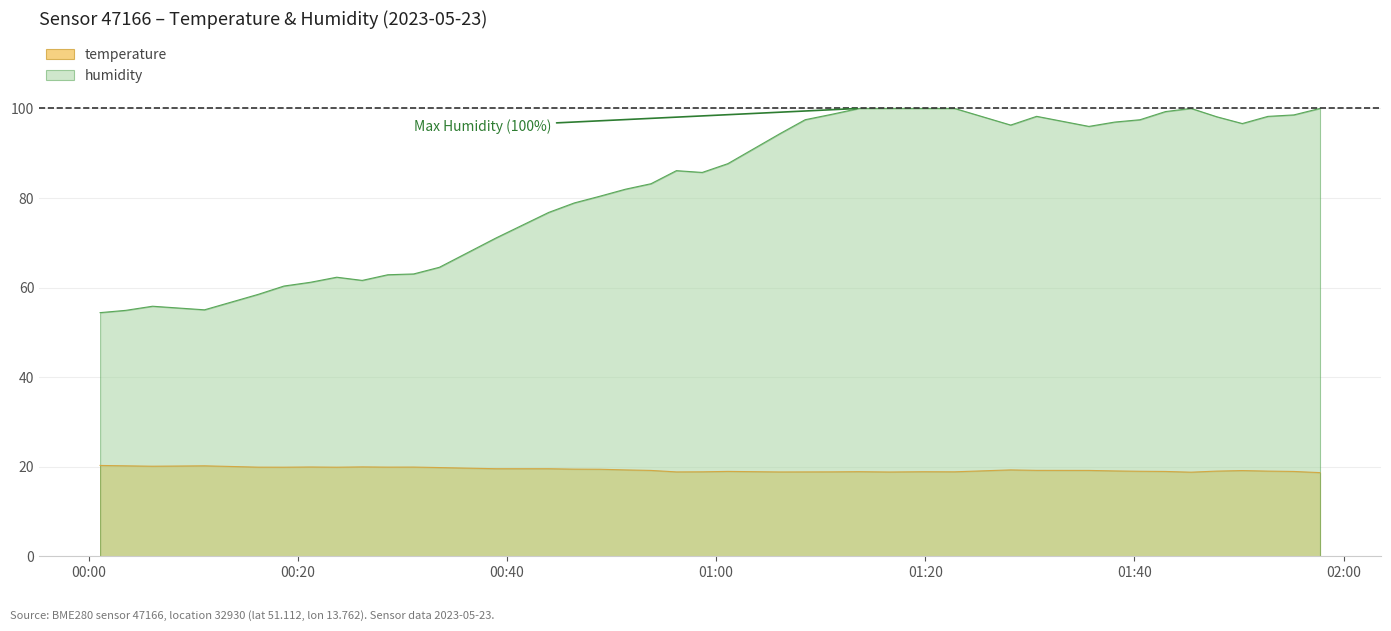

True or false: humidity and temperature intersect in this chart.

False